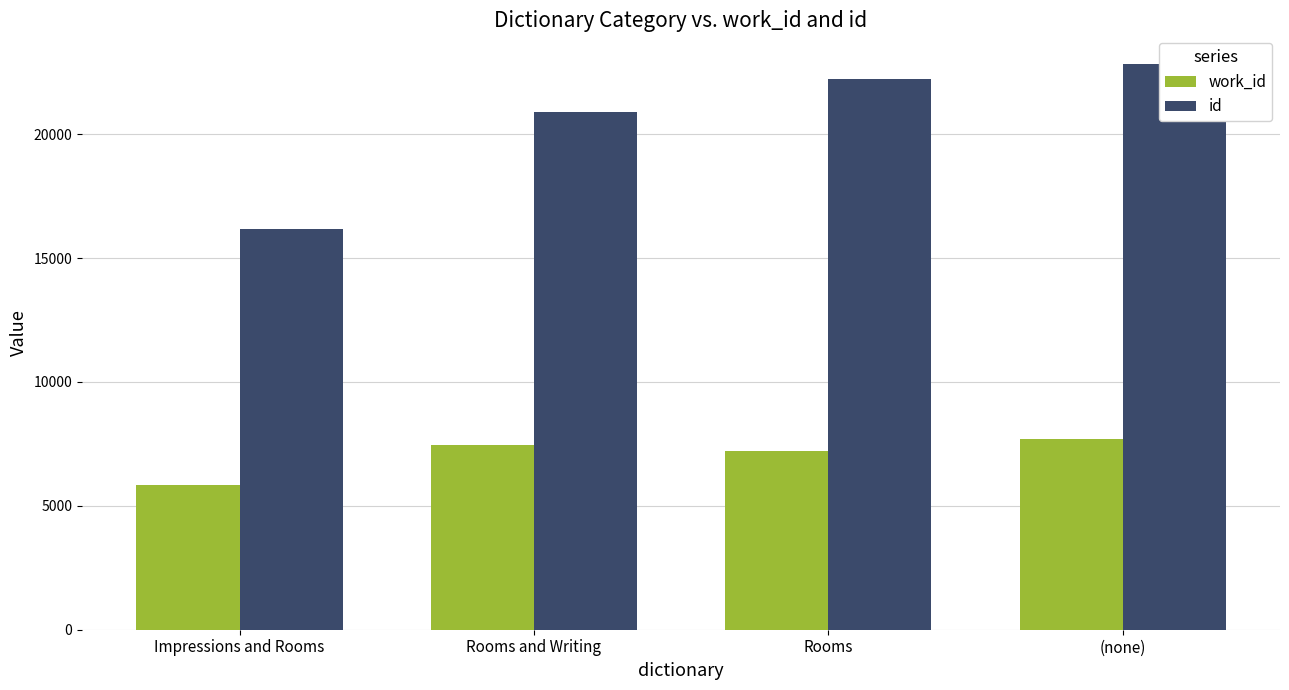

What is the total value across all series at (none)?

30535